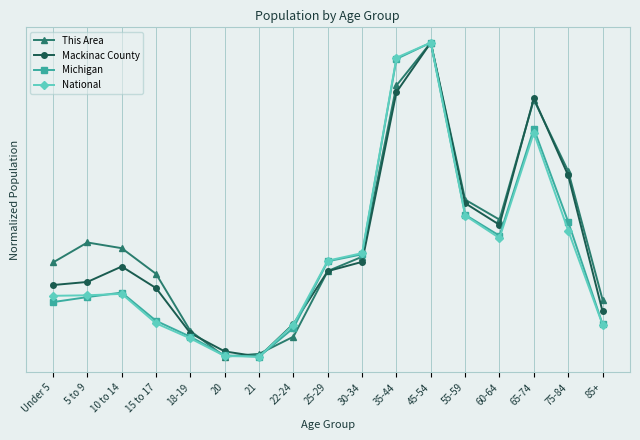

Which label corresponds to the smallest value in the chart?

20